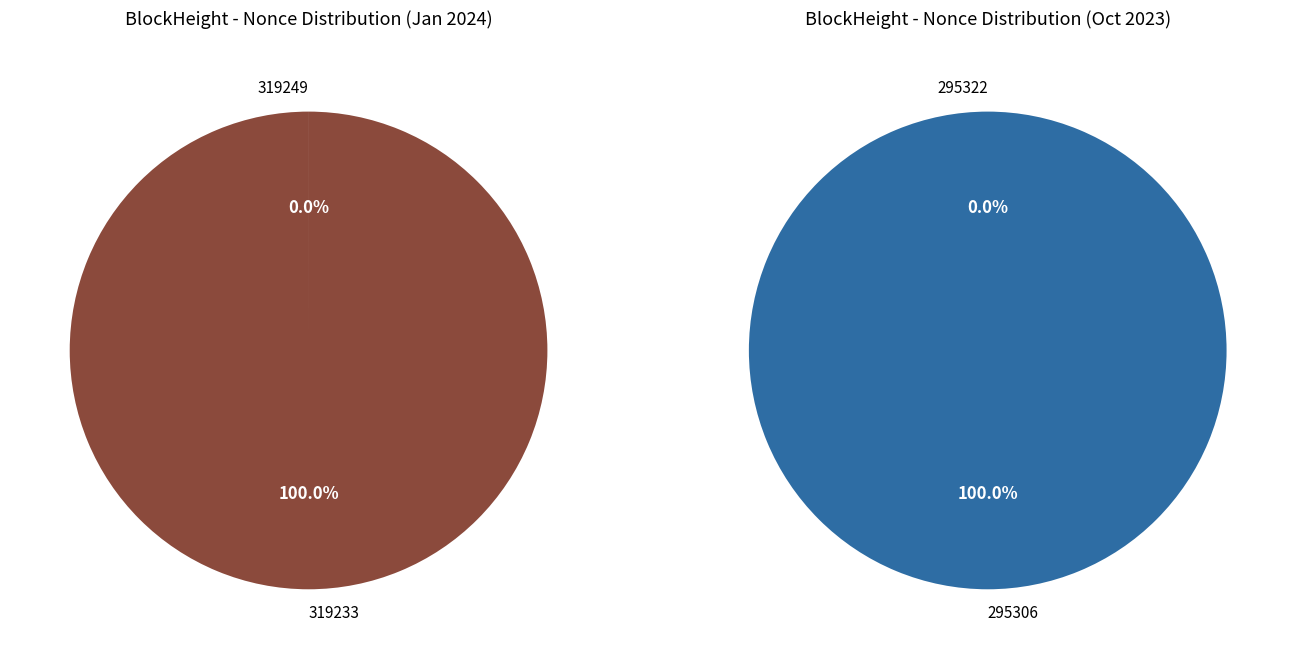

What is the smallest slice in the pie chart?

295322